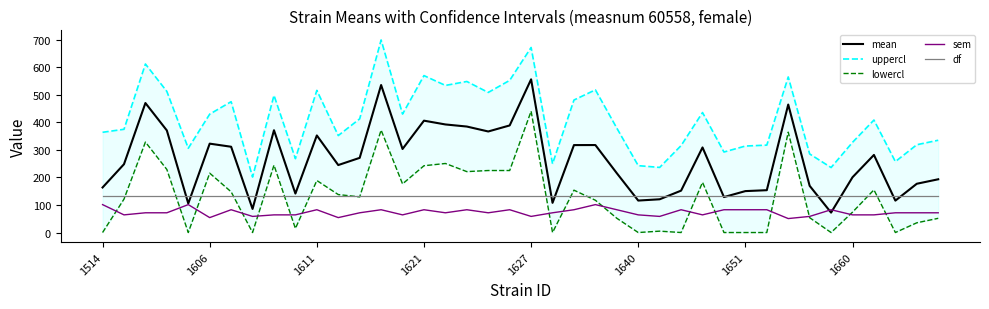

What is the lowest value of the df series?

134.0